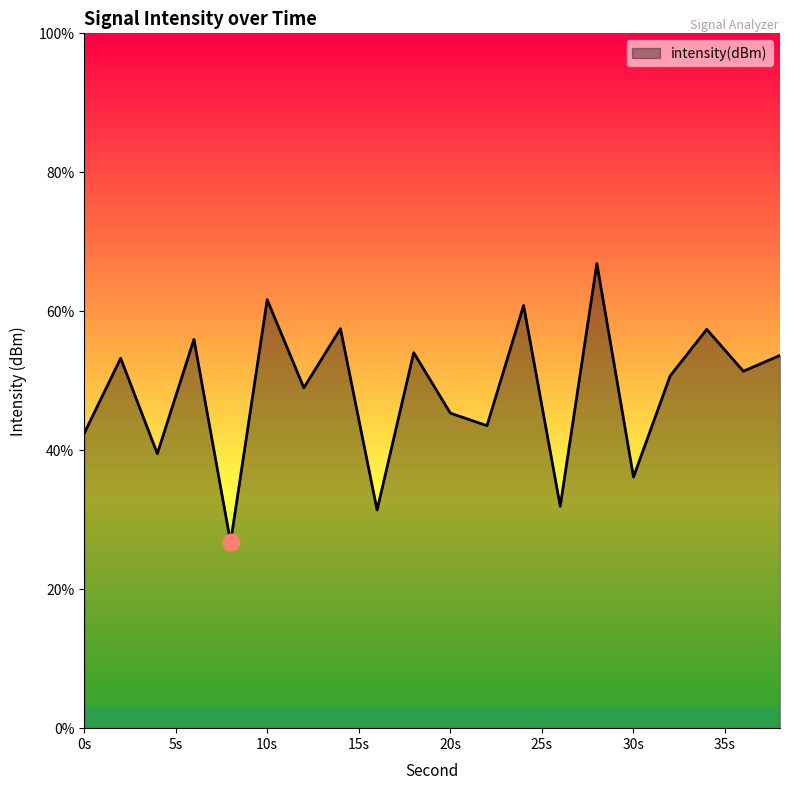

What is the minimum value shown in the chart?

26.7